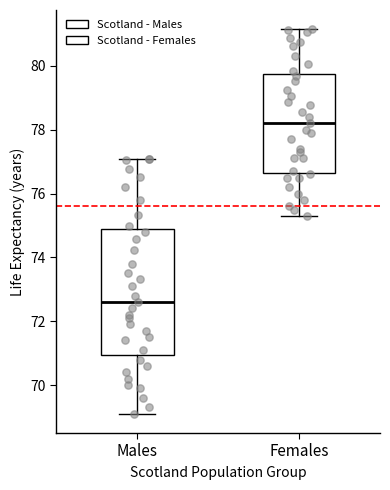

Reading left to right, transcribe this box plot: for each box, give where its median line is, the range the box spans, and where its two whiskers end, as read against the y-axis. The values are not printed on the chart, so give them approximately, as read against the axis.

Males: median 72.6, box 71.0 to 74.8, whiskers 69.2 to 77.0
Females: median 78.2, box 76.6 to 79.8, whiskers 75.4 to 81.2